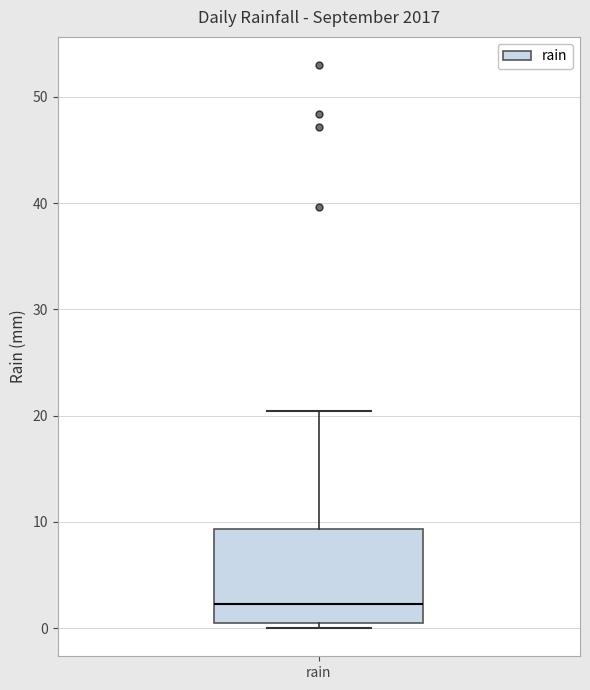

Transcribe this box plot: give where the median line is, the range the box spans, and where the two whiskers end, as read against the y-axis. The values are not printed on the chart, so give them approximately, as read against the axis.

median 2, box 0 to 9, whiskers 0 (just below the box's lower edge) to 20